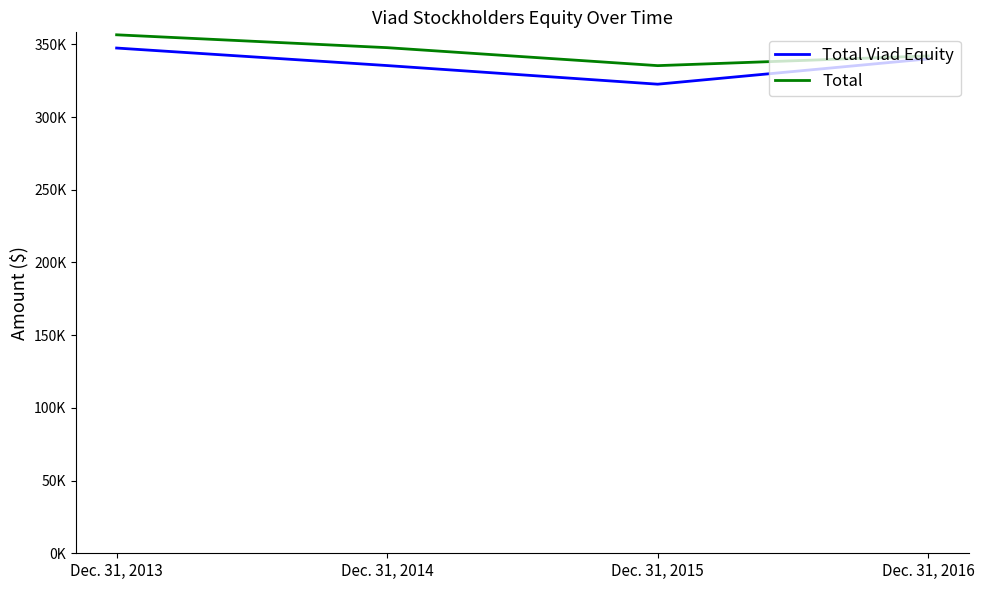

True or false: Total Viad Equity and Total cross at least once.

False